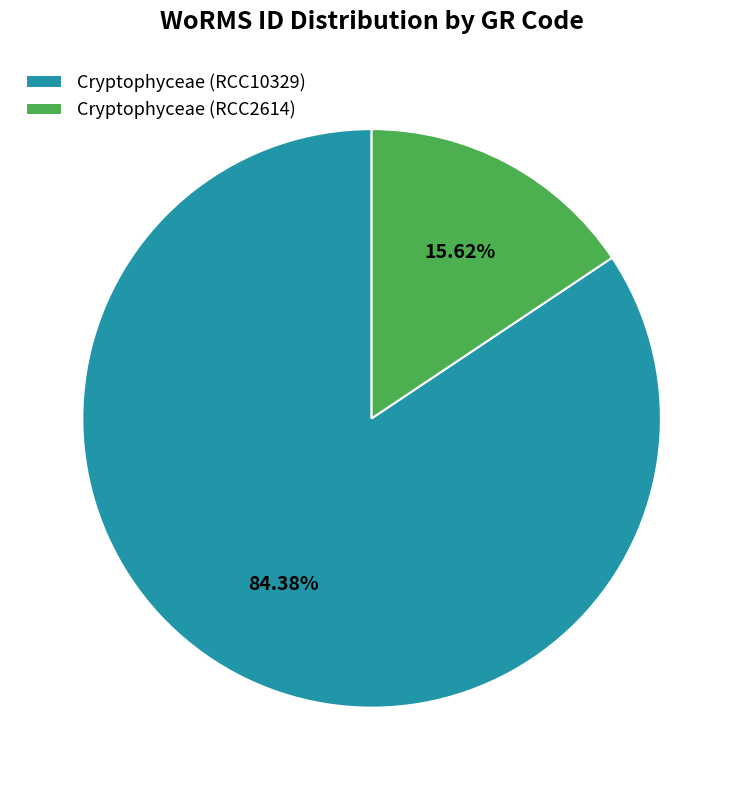

To the nearest percent, what percentage of the pie is Cryptophyceae (RCC10329)?

84%